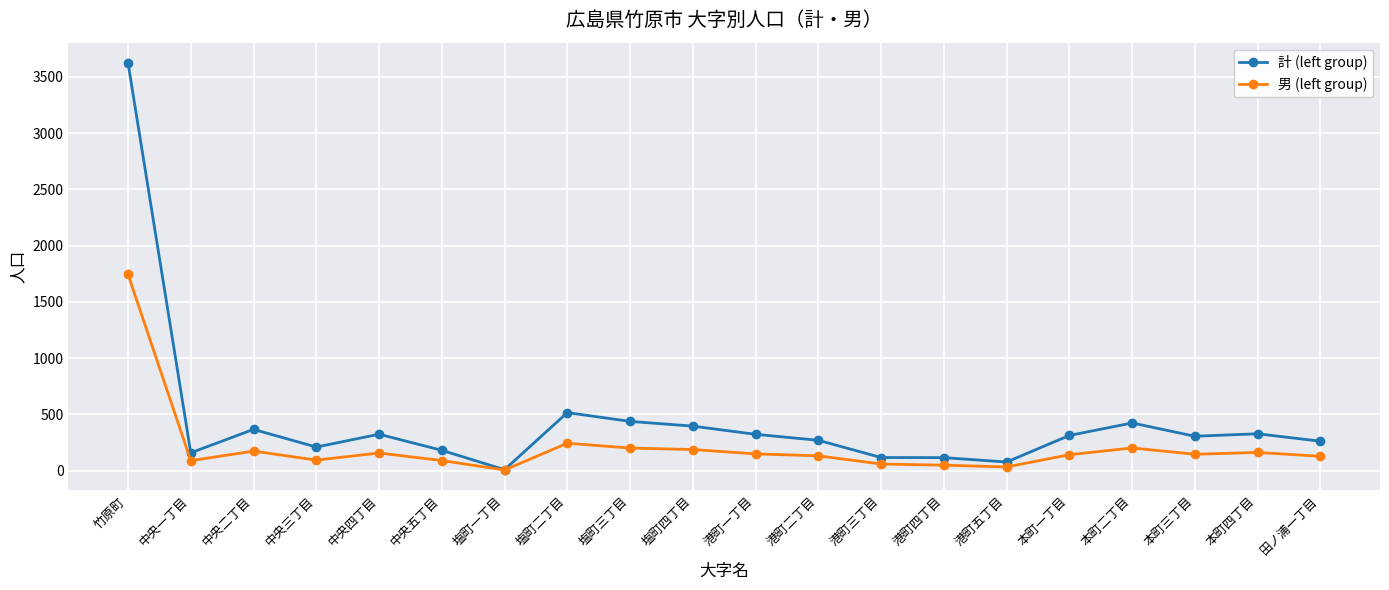

Rank the series by their average value, from lowest to highest.

男 (left group), 計 (left group)